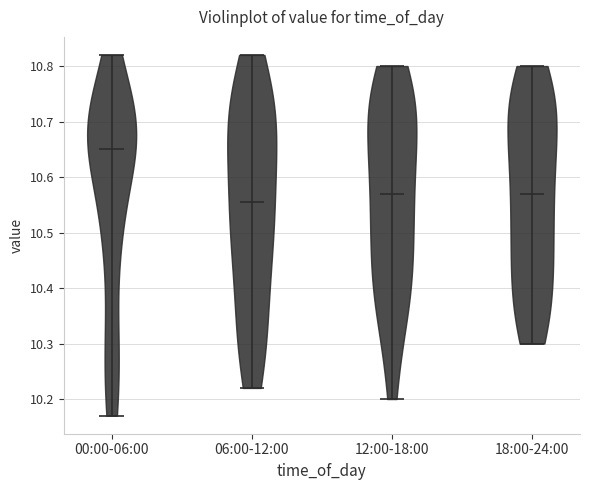

What is the lowest point the violin for 00:00-06:00 reaches on the y-axis? The values are not printed on the chart, so give them approximately, as read against the axis.

10.17